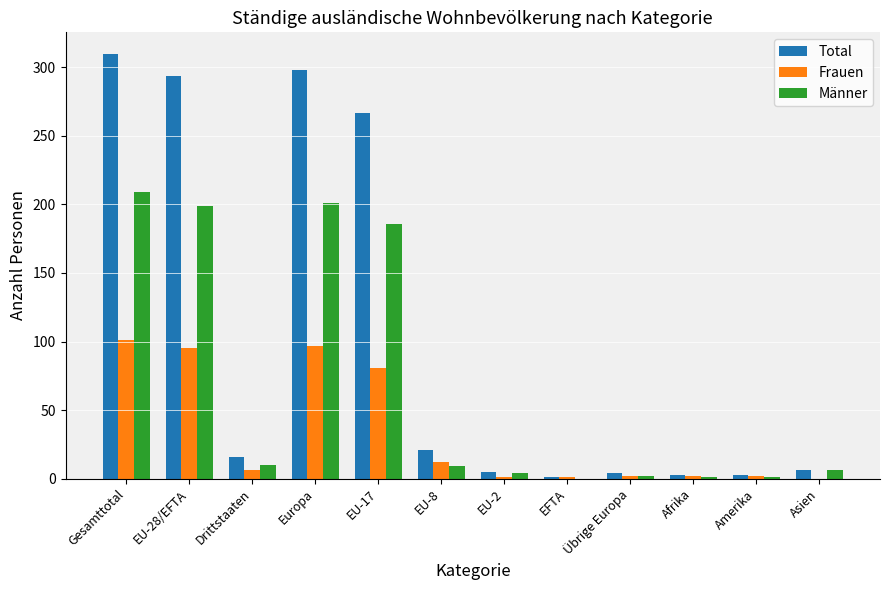

At which category is the sum across all series the highest?

Gesamttotal